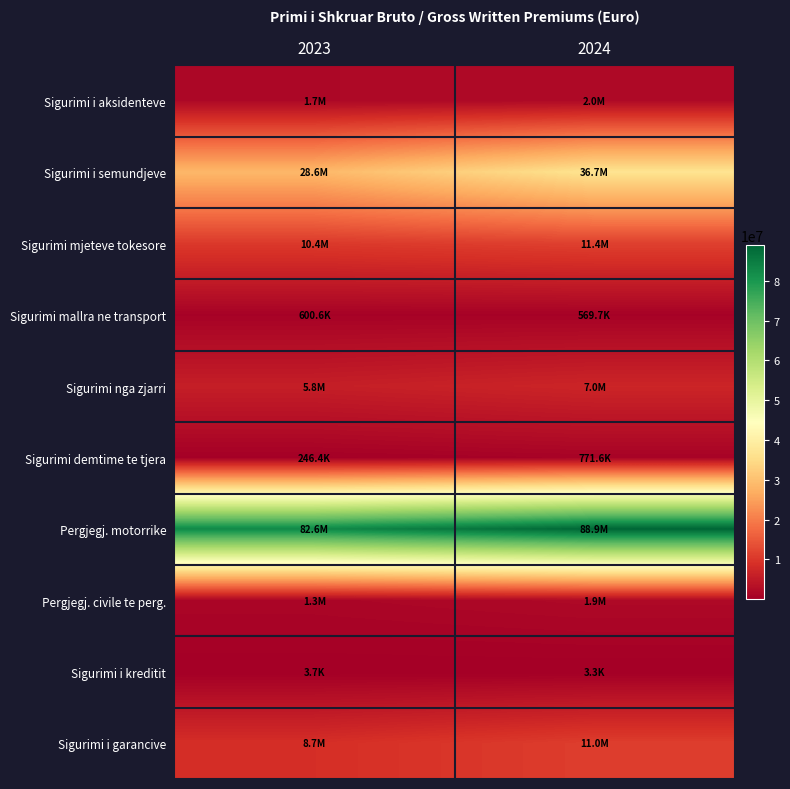

How many series are shown in this chart?

10